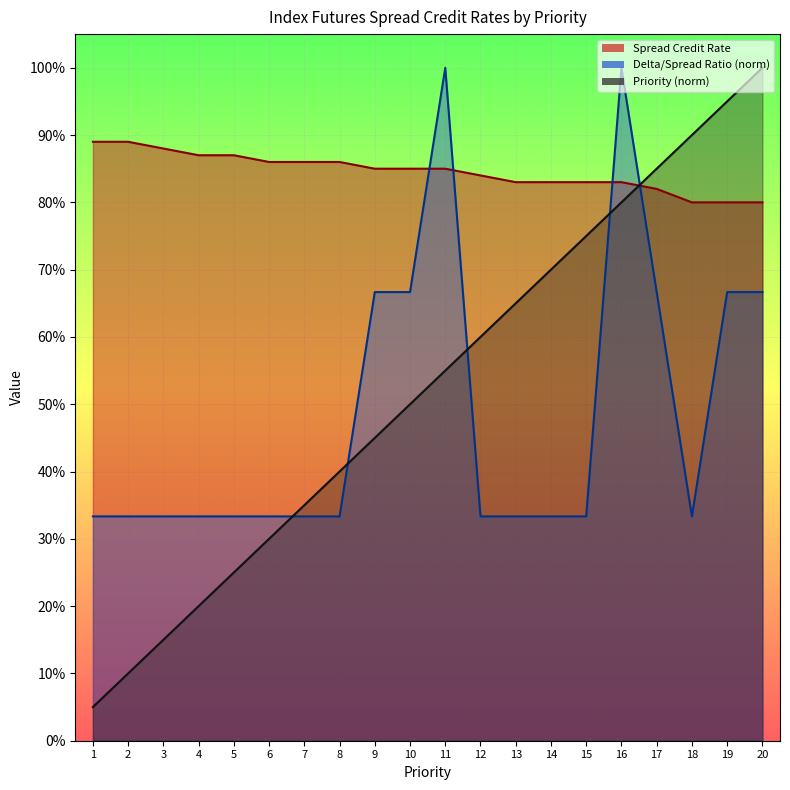

Which series ends up on top after the final intersection of Delta/Spread Ratio and Priority?

Priority